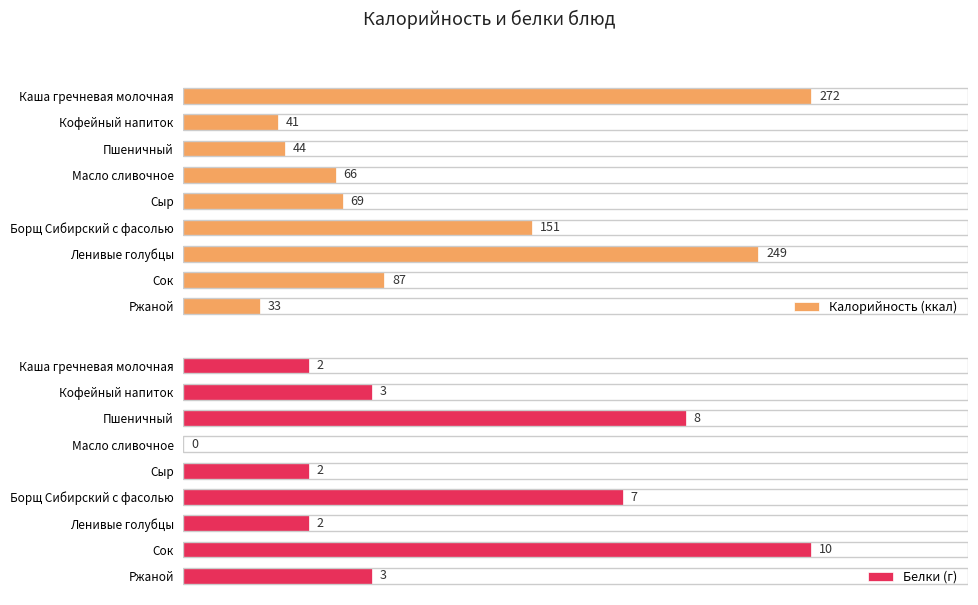

What is the sum of all Белки (г) values?

37